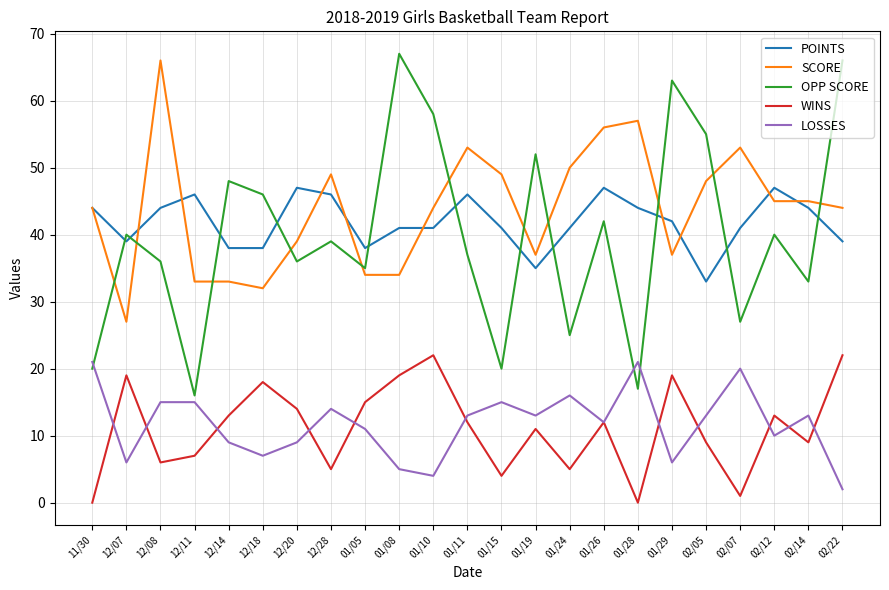

Reading left to right, transcribe all the data shown in this chart.

POINTS: 11/30=44	12/07=39	12/08=44	12/11=46	12/14=38	12/18=38	12/20=47	12/28=46	01/05=38	01/08=41	01/10=41	01/11=46	01/15=41	01/19=35	01/24=41	01/26=47	01/28=44	01/29=42	02/05=33	02/07=41	02/12=47	02/14=44	02/22=39
SCORE: 11/30=44	12/07=27	12/08=66	12/11=33	12/14=33	12/18=32	12/20=39	12/28=49	01/05=34	01/08=34	01/10=44	01/11=53	01/15=49	01/19=37	01/24=50	01/26=56	01/28=57	01/29=37	02/05=48	02/07=53	02/12=45	02/14=45	02/22=44
OPP SCORE: 11/30=20	12/07=40	12/08=36	12/11=16	12/14=48	12/18=46	12/20=36	12/28=39	01/05=35	01/08=67	01/10=58	01/11=37	01/15=20	01/19=52	01/24=25	01/26=42	01/28=17	01/29=63	02/05=55	02/07=27	02/12=40	02/14=33	02/22=66
WINS: 11/30=0	12/07=19	12/08=6	12/11=7	12/14=13	12/18=18	12/20=14	12/28=5	01/05=15	01/08=19	01/10=22	01/11=12	01/15=4	01/19=11	01/24=5	01/26=12	01/28=0	01/29=19	02/05=9	02/07=1	02/12=13	02/14=9	02/22=22
LOSSES: 11/30=21	12/07=6	12/08=15	12/11=15	12/14=9	12/18=7	12/20=9	12/28=14	01/05=11	01/08=5	01/10=4	01/11=13	01/15=15	01/19=13	01/24=16	01/26=12	01/28=21	01/29=6	02/05=13	02/07=20	02/12=10	02/14=13	02/22=2